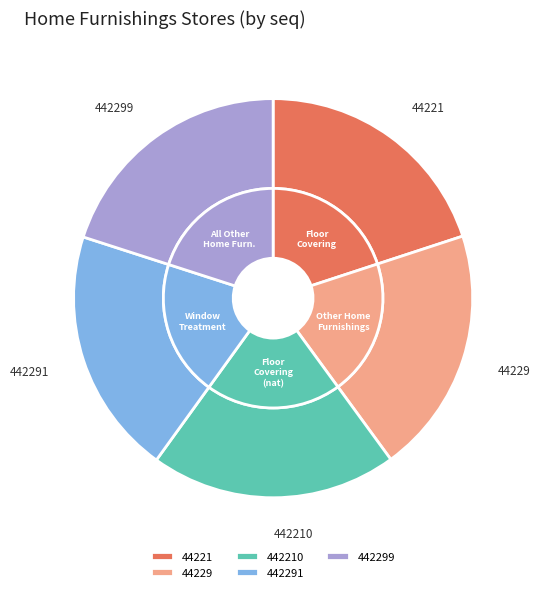

Which slice is the smallest?

44221